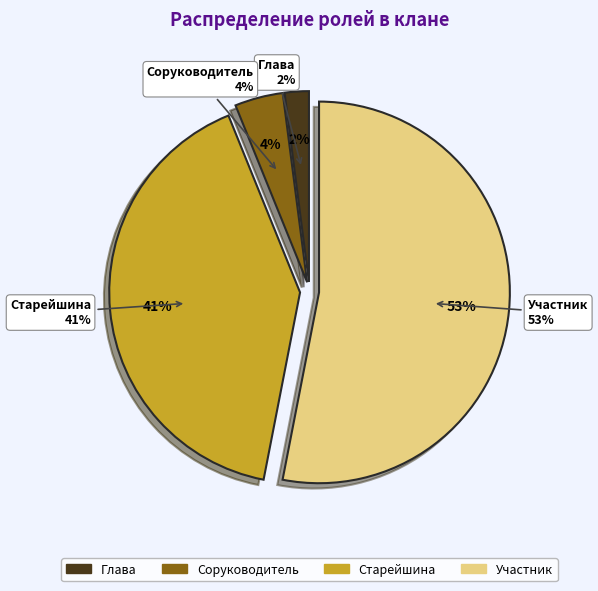

Rank the categories by value from highest to lowest.

Участник, Старейшина, Соруководитель, Глава